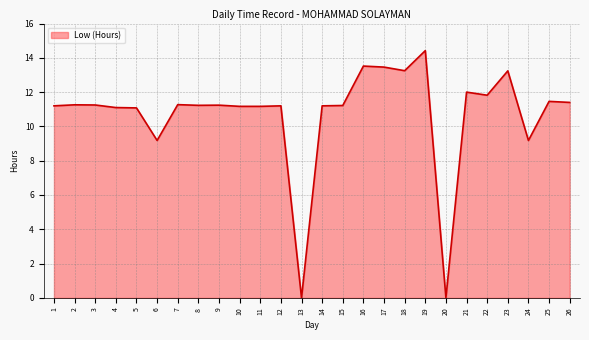

Is it true that the value at 20 is 0.0?

True